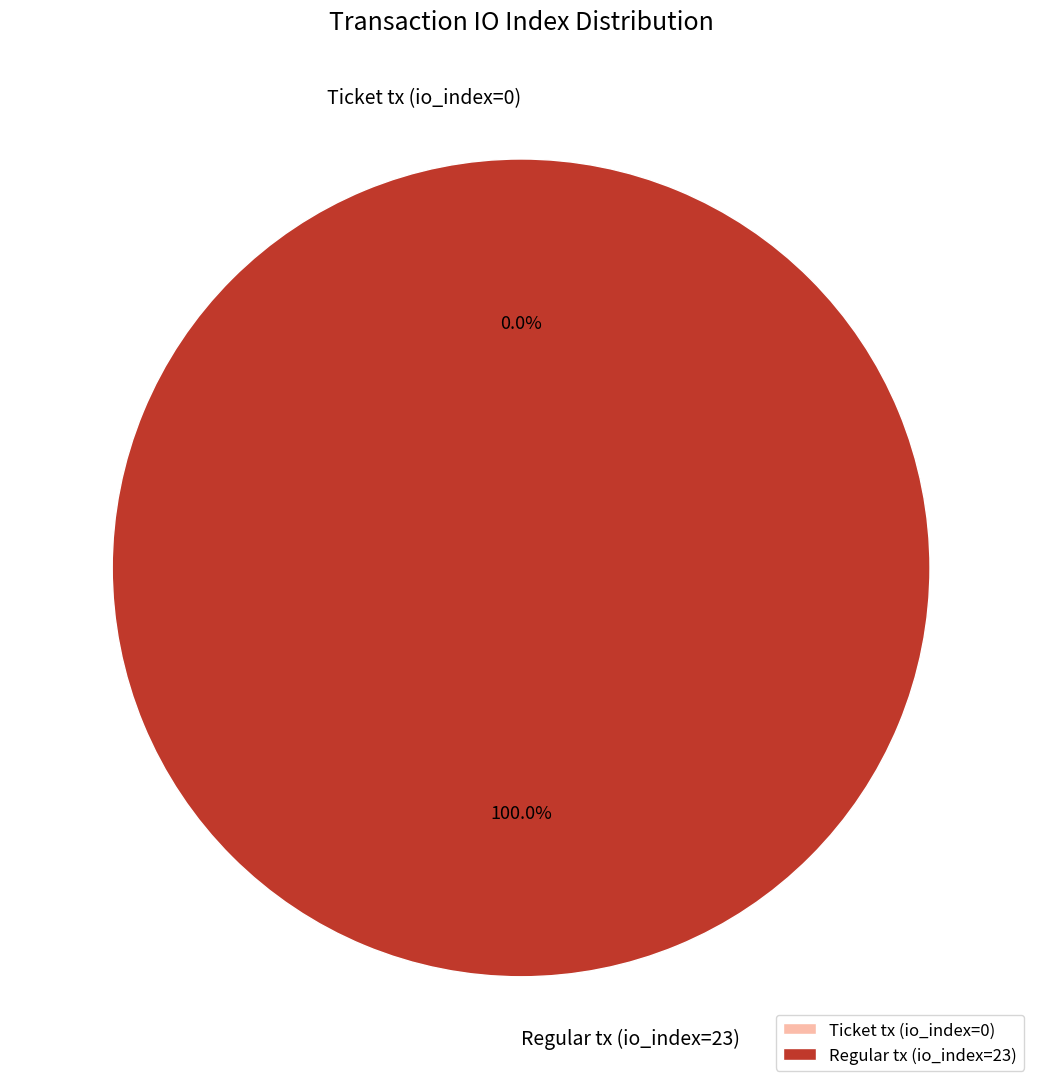

What is the total percentage of Regular tx (io_index=23) and Ticket tx (io_index=0)?

100.0%